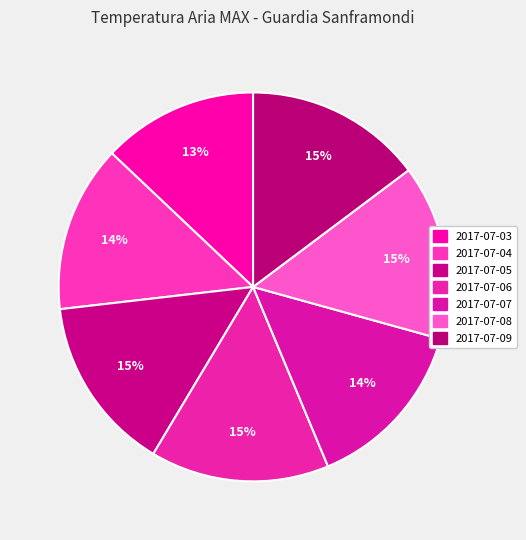

What is the change in value from 2017-07-03 to 2017-07-06?

+4.9